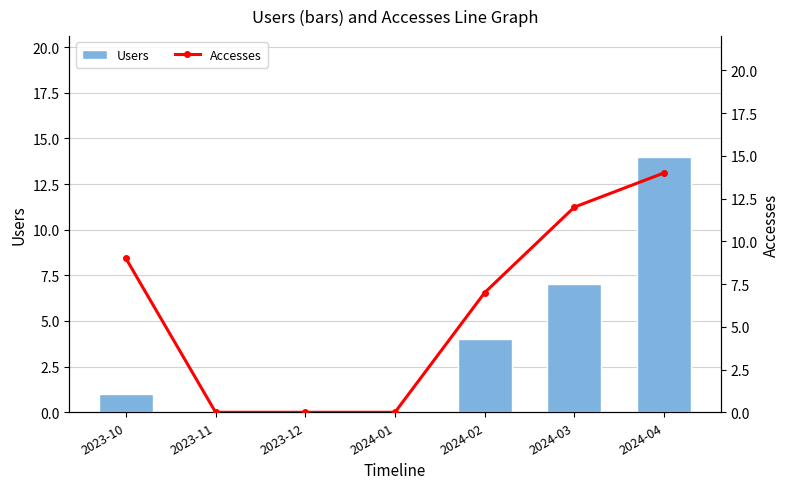

What is the label of the 3rd bar from the right?

2024-02